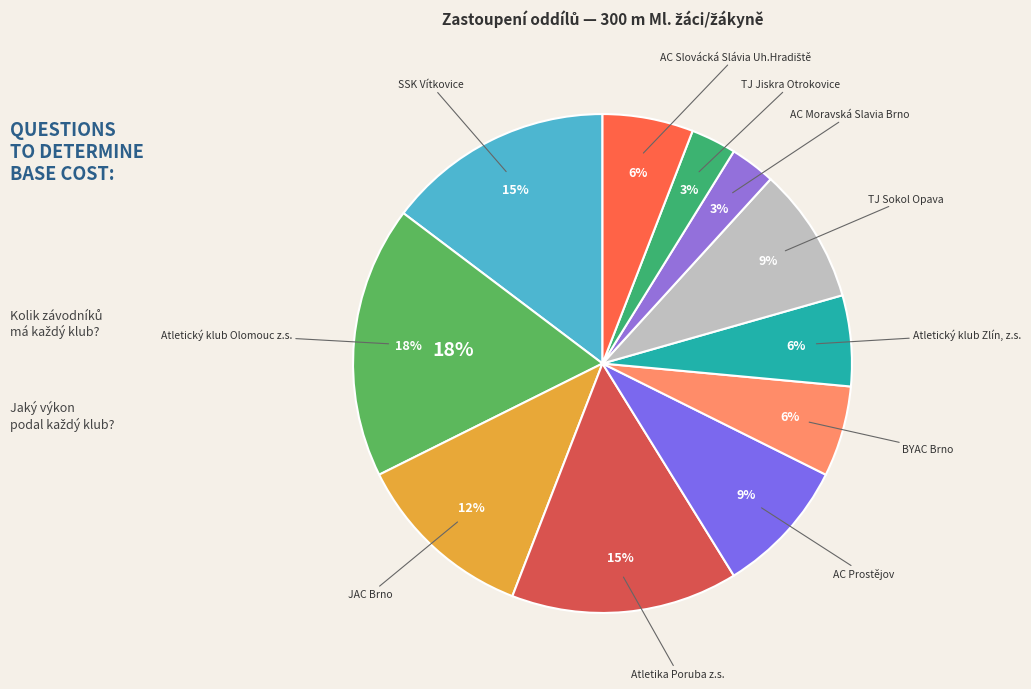

To the nearest percent, what percentage of the pie is AC Slovácká Slávia Uh.Hradiště?

6%